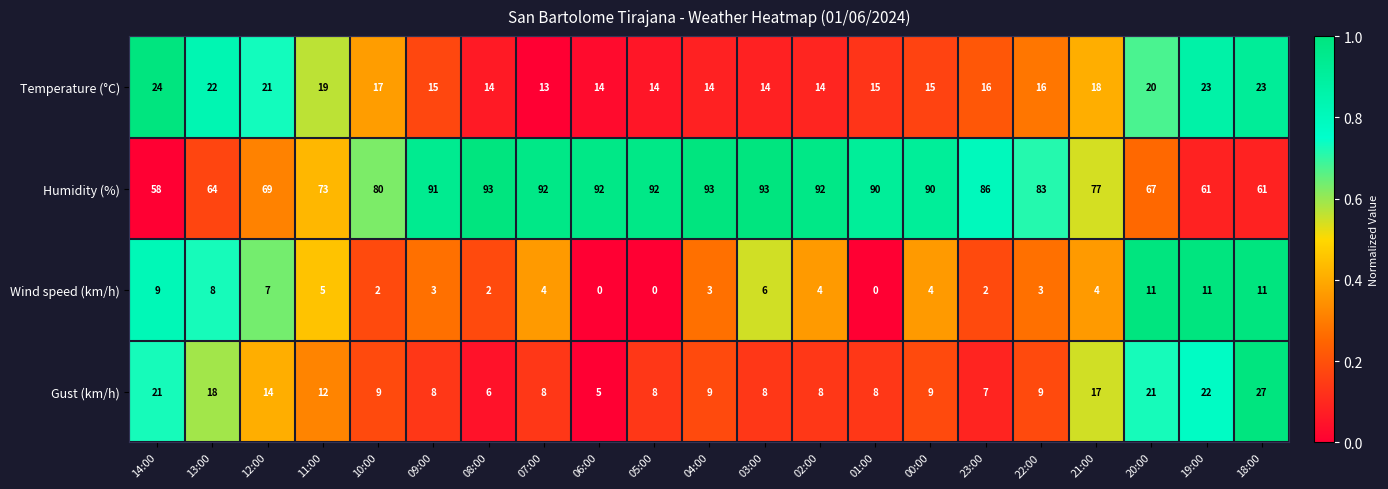

Where does the Humidity (%) series first go above 86?

09:00